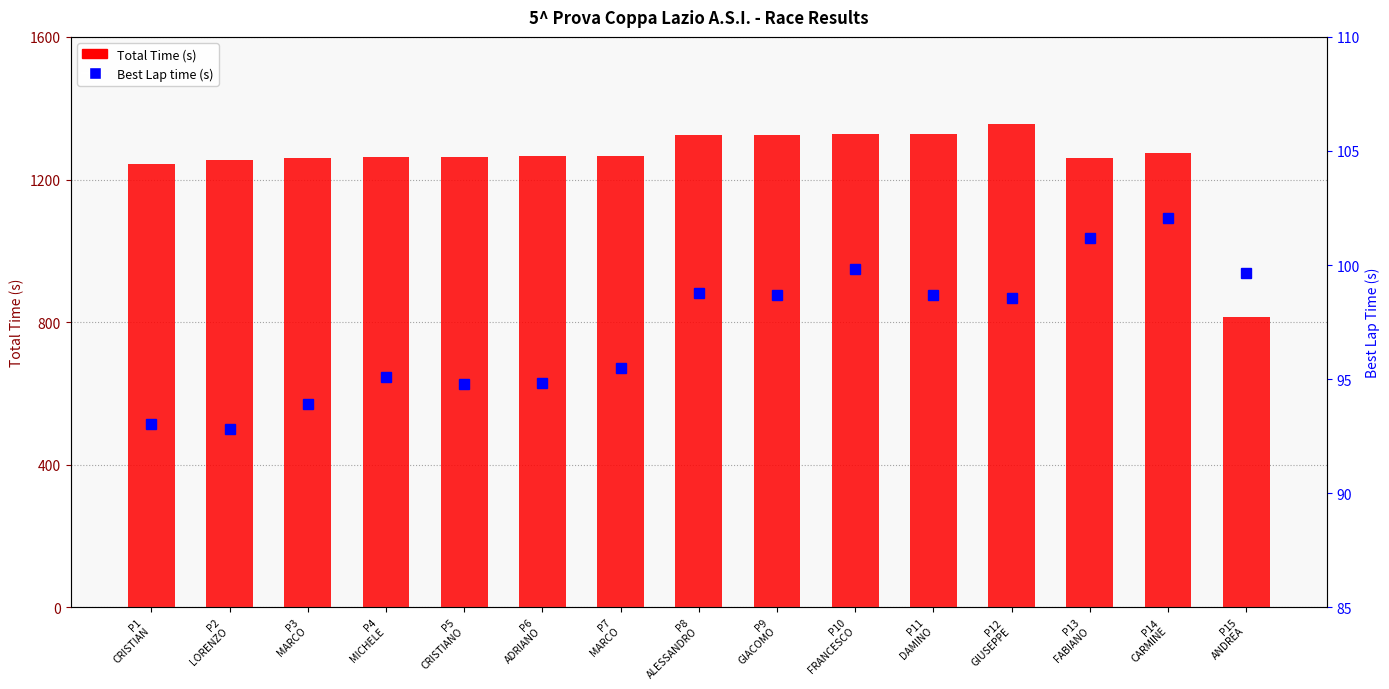

How many distinct data groups are displayed?

2